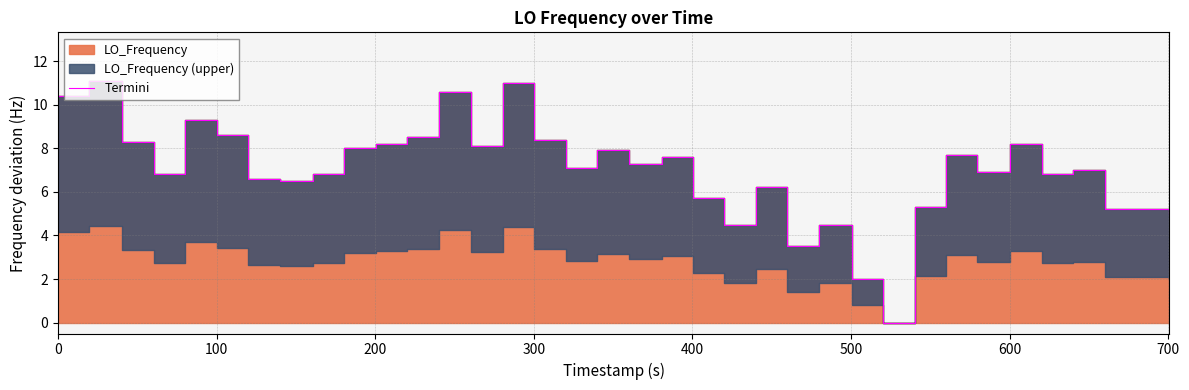

True or false: the data has more than 2 interior local peaks.

True